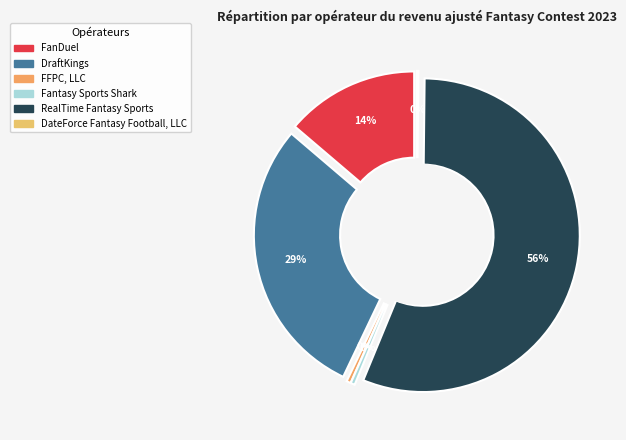

Is it true that RealTime Fantasy Sports is 62% of the pie?

False